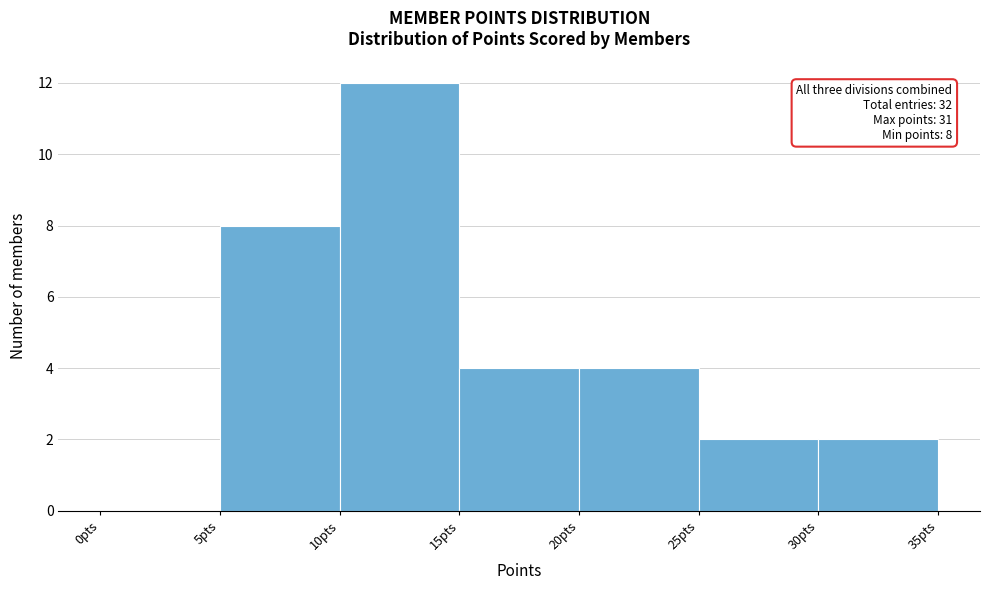

Over which range of the x-axis is the bar tallest?

10 to 15